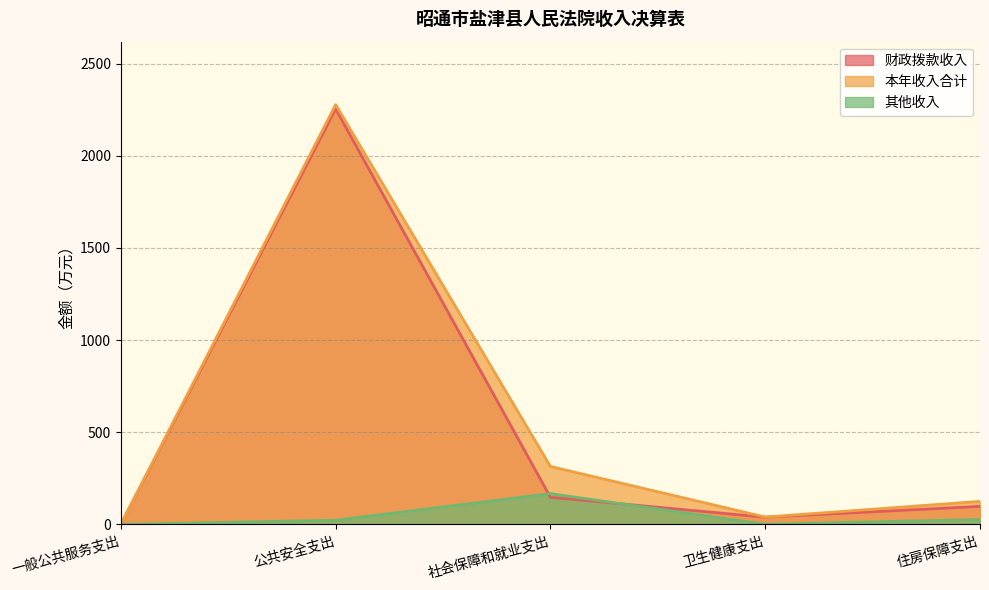

The value of 财政拨款收入 at 住房保障支出 is 98.1. True or false?

True